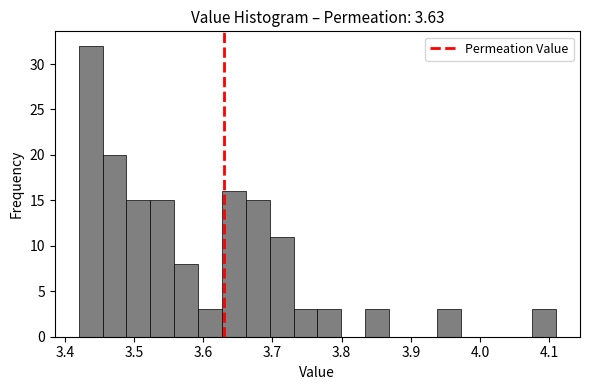

Around what value on the x-axis is the tallest bar? Give the approximate position of its centre, as read against the axis.

3.44